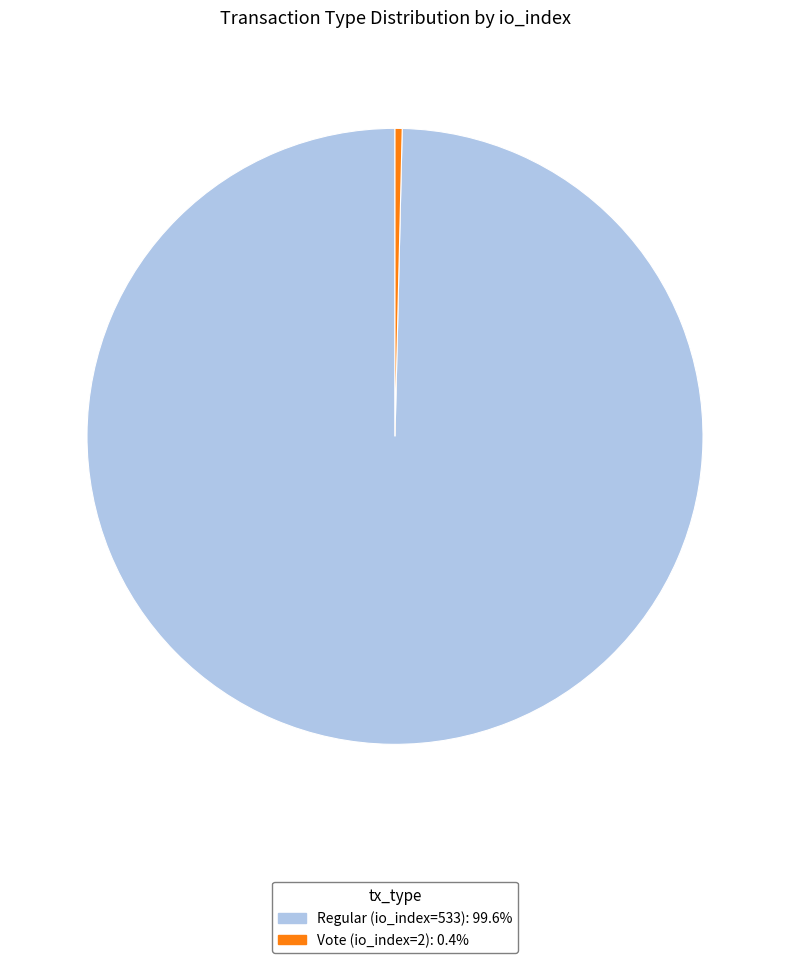

Combined, do Regular (io_index=533) and Vote (io_index=2) account for over 50%?

Yes